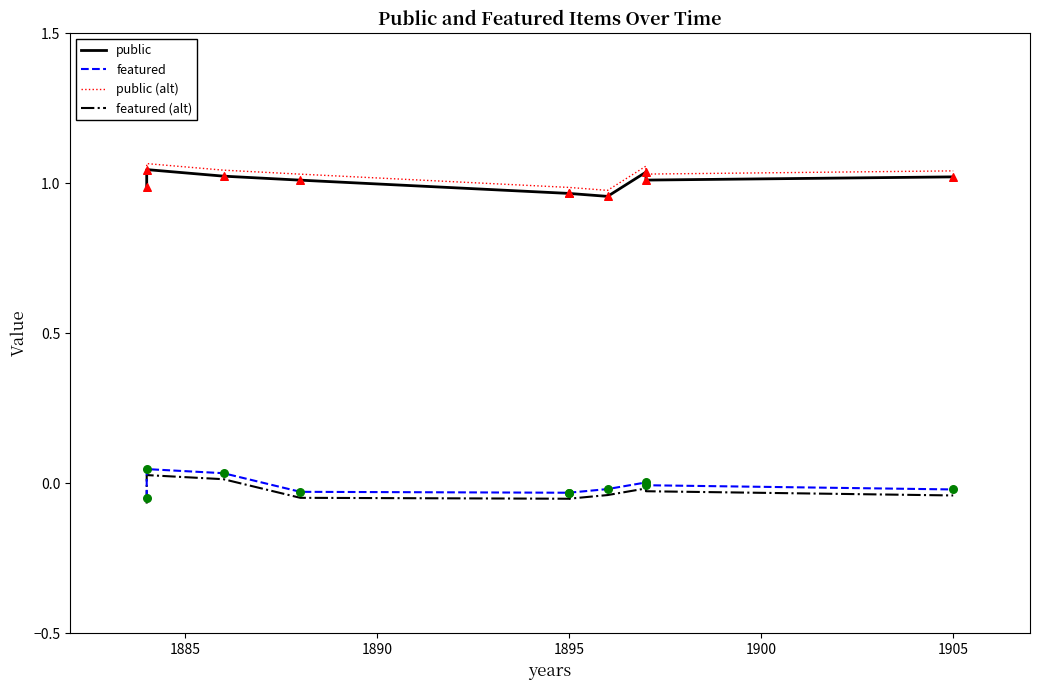

Which series has the widest spread of Y values?

featured